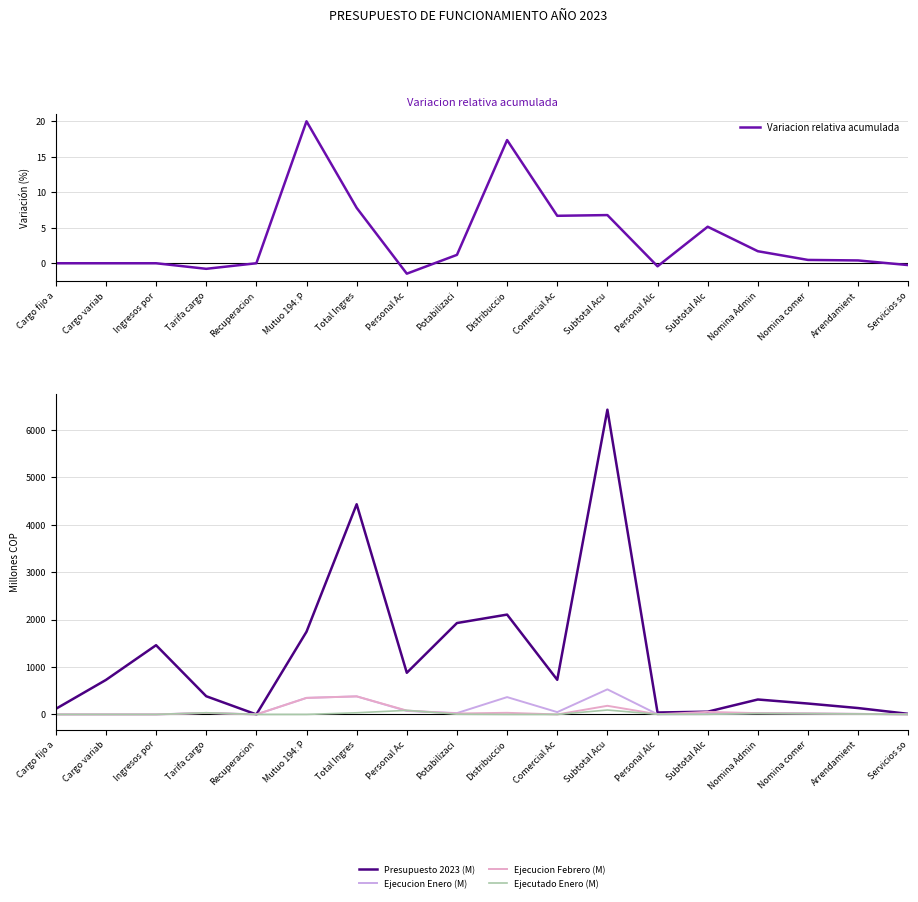

Reading left to right, what are all the values shown in this chart?

Variacion relativa acumulada: Cargo fijo a=0.0	Cargo variab=0.0	Ingresos por=0.0	Tarifa cargo=-0.8	Recuperacion=0.0	Mutuo 194: P=20.0	Total Ingres=7.8	Personal Ac=-1.5	Potabilizaci=1.2	Distribuccio=17.3	Comercial Ac=6.7	Subtotal Acu=6.8	Personal Alc=-0.4	Subtotal Alc=5.1	Nomina Admin=1.7	Nomina comer=0.5	Arrendamient=0.4	Servicios so=-0.3
Presupuesto 2023 (M): Cargo fijo a=117.0	Cargo variab=727.7	Ingresos por=1460.4	Tarifa cargo=384.0	Recuperacion=0.0	Mutuo 194: P=1745.0	Total Ingres=4434.0	Personal Ac=878.6	Potabilizaci=1928.1	Distribuccio=2106.2	Comercial Ac=730.3	Subtotal Acu=6428.9	Personal Alc=40.6	Subtotal Alc=58.1	Nomina Admin=315.1	Nomina comer=229.8	Arrendamient=134.4	Servicios so=12.1
Ejecucion Enero (M): Cargo fijo a=0.0	Cargo variab=0.0	Ingresos por=0.0	Tarifa cargo=32.0	Recuperacion=0.0	Mutuo 194: P=349.0	Total Ingres=381.0	Personal Ac=73.2	Potabilizaci=27.8	Distribuccio=365.6	Comercial Ac=48.9	Subtotal Acu=529.2	Personal Alc=3.4	Subtotal Alc=6.6	Nomina Admin=26.3	Nomina comer=19.1	Arrendamient=11.2	Servicios so=0.8
Ejecucion Febrero (M): Cargo fijo a=0.0	Cargo variab=0.0	Ingresos por=0.0	Tarifa cargo=32.0	Recuperacion=0.0	Mutuo 194: P=349.0	Total Ingres=381.0	Personal Ac=81.3	Potabilizaci=20.0	Distribuccio=34.2	Comercial Ac=0.0	Subtotal Acu=182.3	Personal Alc=3.8	Subtotal Alc=53.8	Nomina Admin=26.8	Nomina comer=21.7	Arrendamient=12.0	Servicios so=0.9
Ejecutado Enero (M): Cargo fijo a=0.0	Cargo variab=0.0	Ingresos por=0.0	Tarifa cargo=35.0	Recuperacion=0.0	Mutuo 194: P=0.0	Total Ingres=35.0	Personal Ac=86.1	Potabilizaci=5.0	Distribuccio=0.1	Comercial Ac=0.0	Subtotal Acu=93.1	Personal Alc=3.6	Subtotal Alc=3.6	Nomina Admin=20.9	Nomina comer=18.1	Arrendamient=10.7	Servicios so=0.8